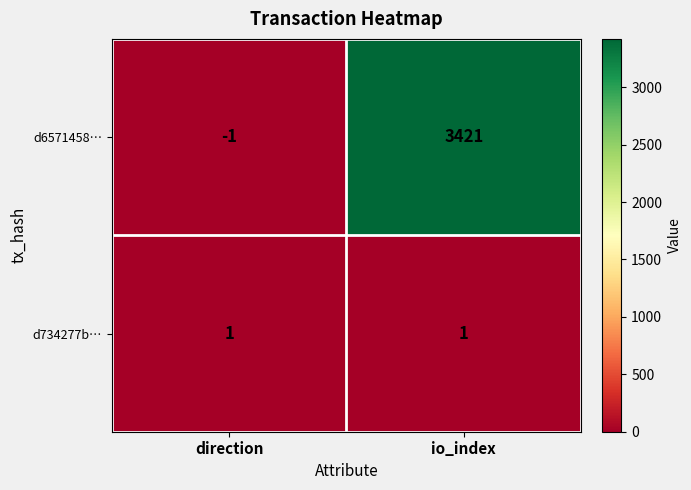

What is the maximum value for d6571458…?

3421